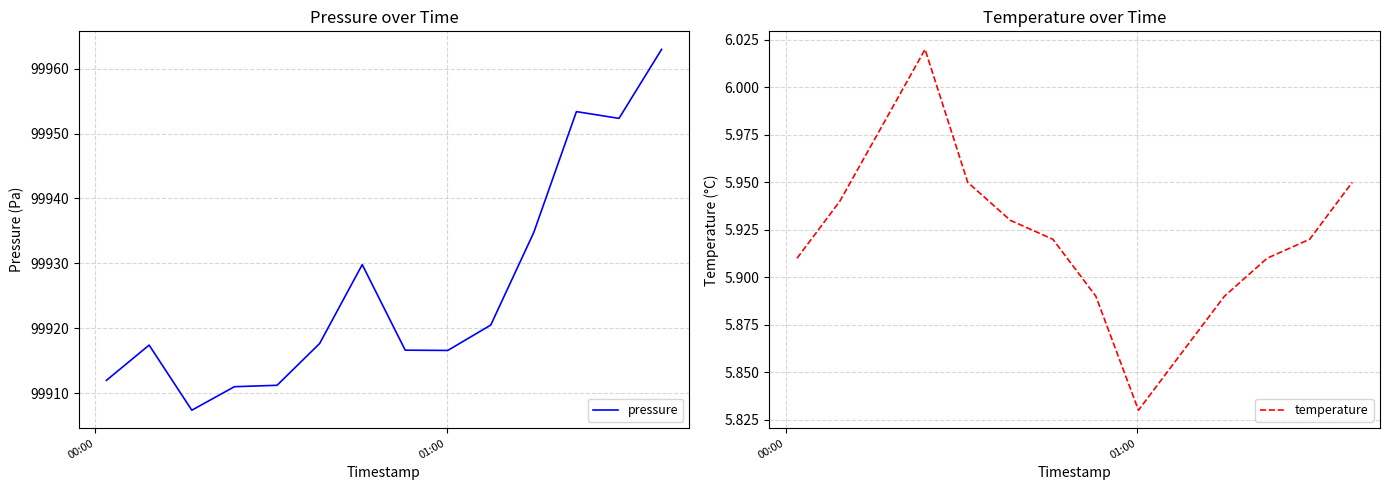

True or false: pressure and temperature intersect in this chart.

False